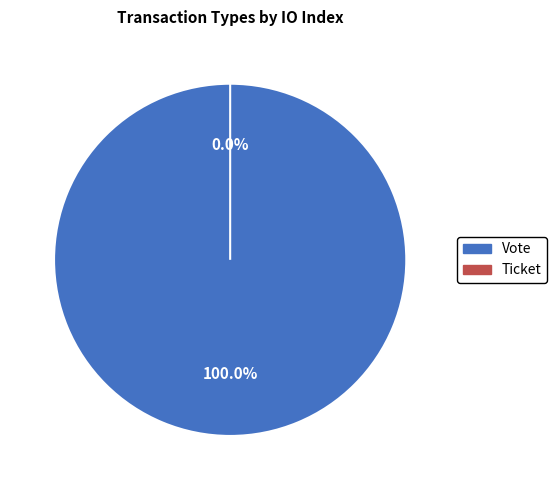

Is there a majority slice in this chart?

Yes